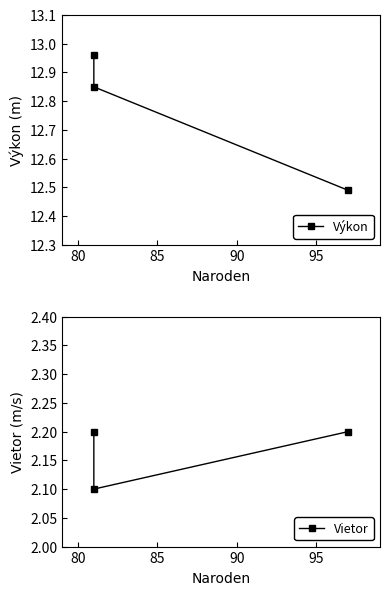

What are all the series names shown in the legend?

Výkon, Vietor